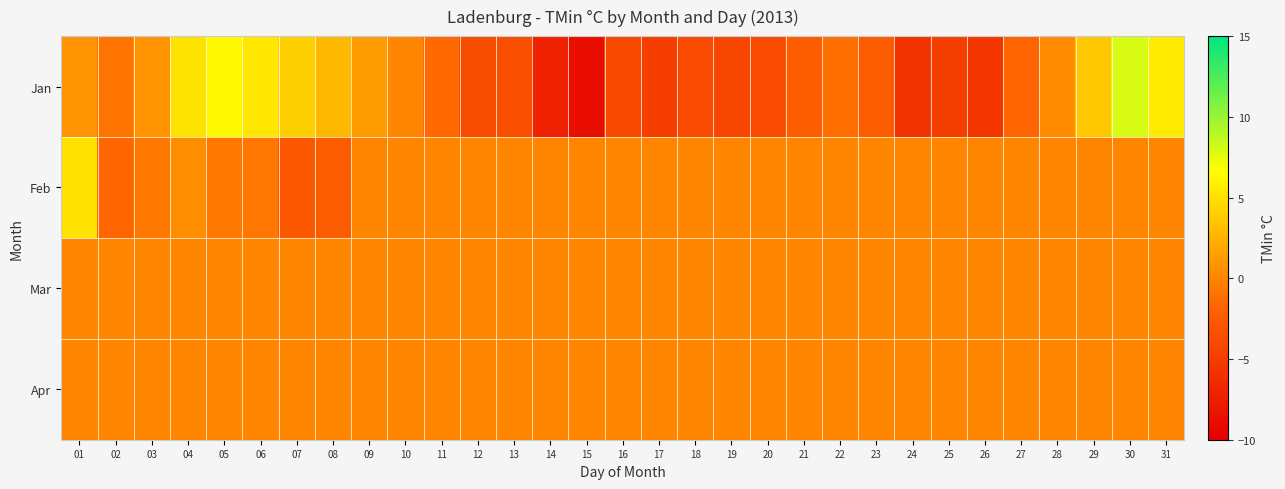

Reading right to left, transcribe all the data shown in this chart.

Jan: 31=5.6	30=8.0	29=3.6	28=0.4	27=-1.8	26=-5.5	25=-4.8	24=-5.9	23=-2.3	22=-1.1	21=-2.3	20=-3.9	19=-4.2	18=-3.9	17=-4.9	16=-4.0	15=-8.7	14=-7.1	13=-3.6	12=-3.7	11=-1.5	10=0.1	09=1.2	08=2.8	07=4.1	06=5.4	05=6.3	04=5.2	03=0.9	02=-0.9	01=0.9
Feb: 31=0.0	30=0.0	29=0.0	28=0.0	27=0.0	26=0.0	25=0.0	24=0.0	23=0.0	22=0.0	21=0.0	20=0.0	19=0.0	18=0.0	17=0.0	16=0.0	15=0.0	14=0.0	13=0.0	12=0.0	11=0.0	10=0.0	09=0.0	08=-2.4	07=-2.7	06=-0.7	05=-0.6	04=0.5	03=-0.7	02=-1.6	01=5.1
Mar: 31=0.0	30=0.0	29=0.0	28=0.0	27=0.0	26=0.0	25=0.0	24=0.0	23=0.0	22=0.0	21=0.0	20=0.0	19=0.0	18=0.0	17=0.0	16=0.0	15=0.0	14=0.0	13=0.0	12=0.0	11=0.0	10=0.0	09=0.0	08=0.0	07=0.0	06=0.0	05=0.0	04=0.0	03=0.0	02=0.0	01=0.0
Apr: 31=0.0	30=0.0	29=0.0	28=0.0	27=0.0	26=0.0	25=0.0	24=0.0	23=0.0	22=0.0	21=0.0	20=0.0	19=0.0	18=0.0	17=0.0	16=0.0	15=0.0	14=0.0	13=0.0	12=0.0	11=0.0	10=0.0	09=0.0	08=0.0	07=0.0	06=0.0	05=0.0	04=0.0	03=0.0	02=0.0	01=0.0